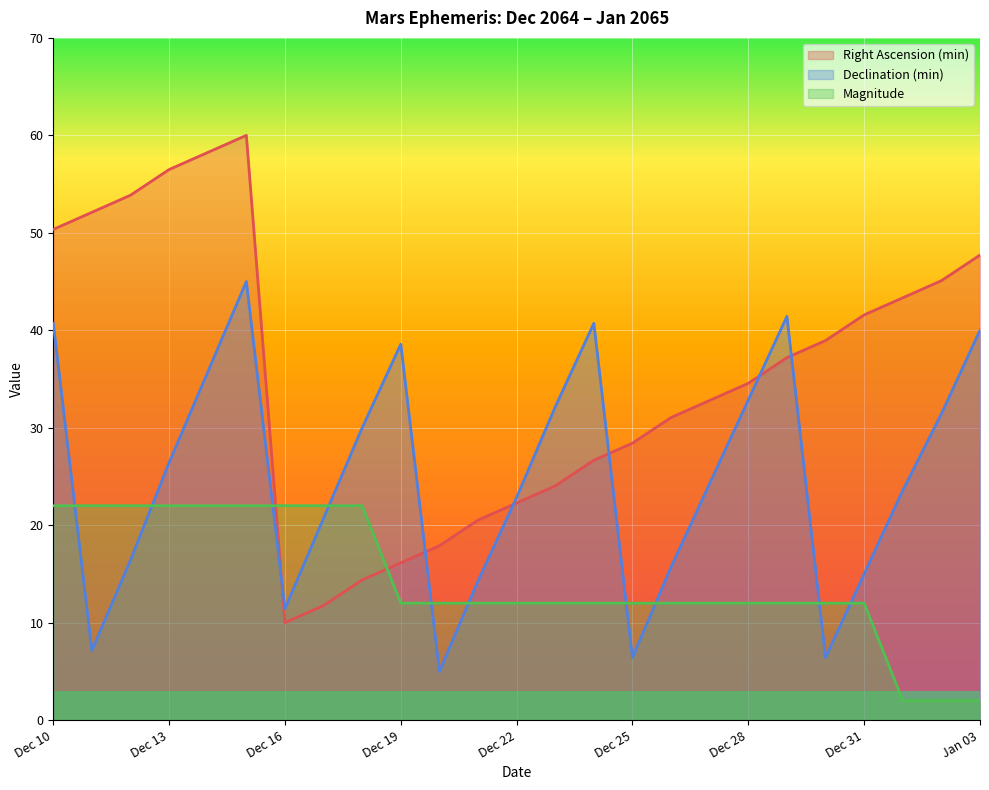

At which category does the chart reach its peak across all series?

Dec 15